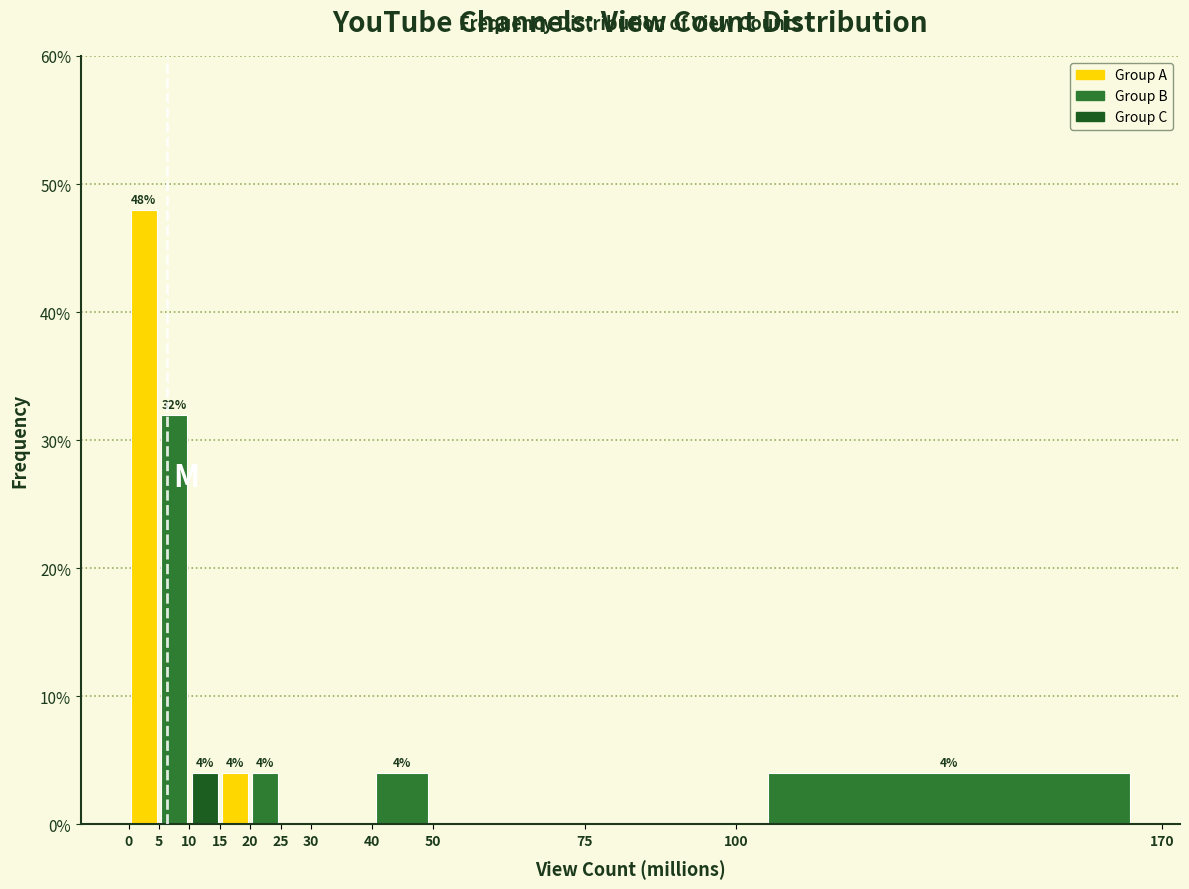

Over which range of the x-axis is the bar tallest?

0 to 5